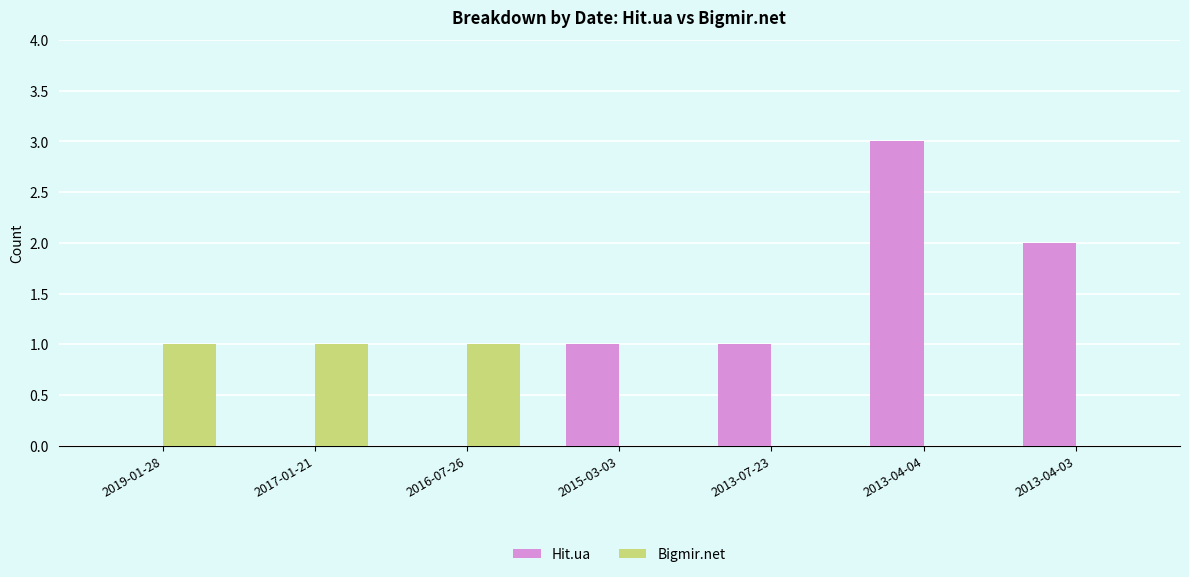

What is the maximum value shown in the chart?

3